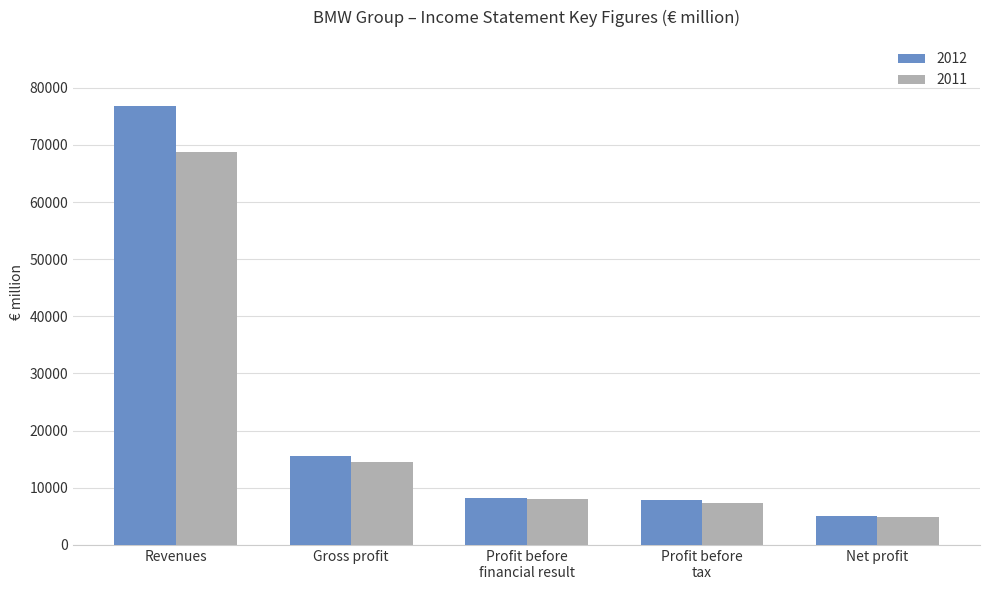

At how many categories does at least one series exceed 22034?

1